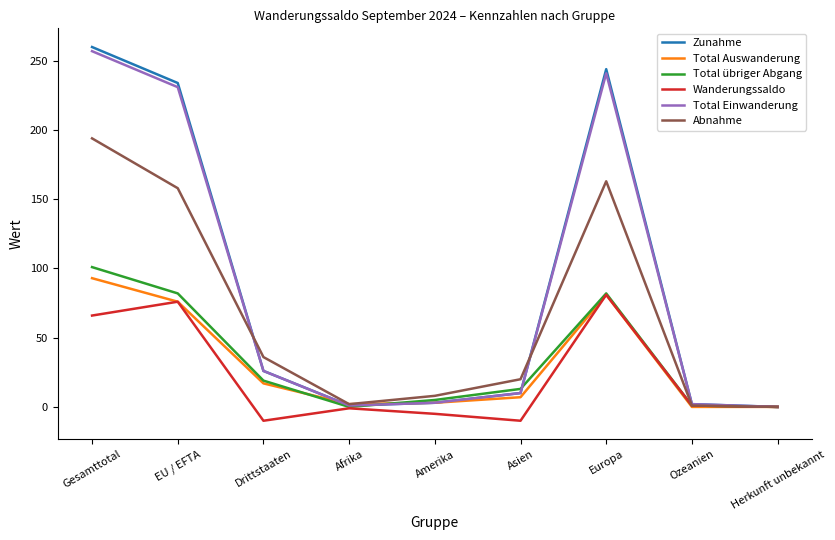

What is the average value of the Zunahme series?

87